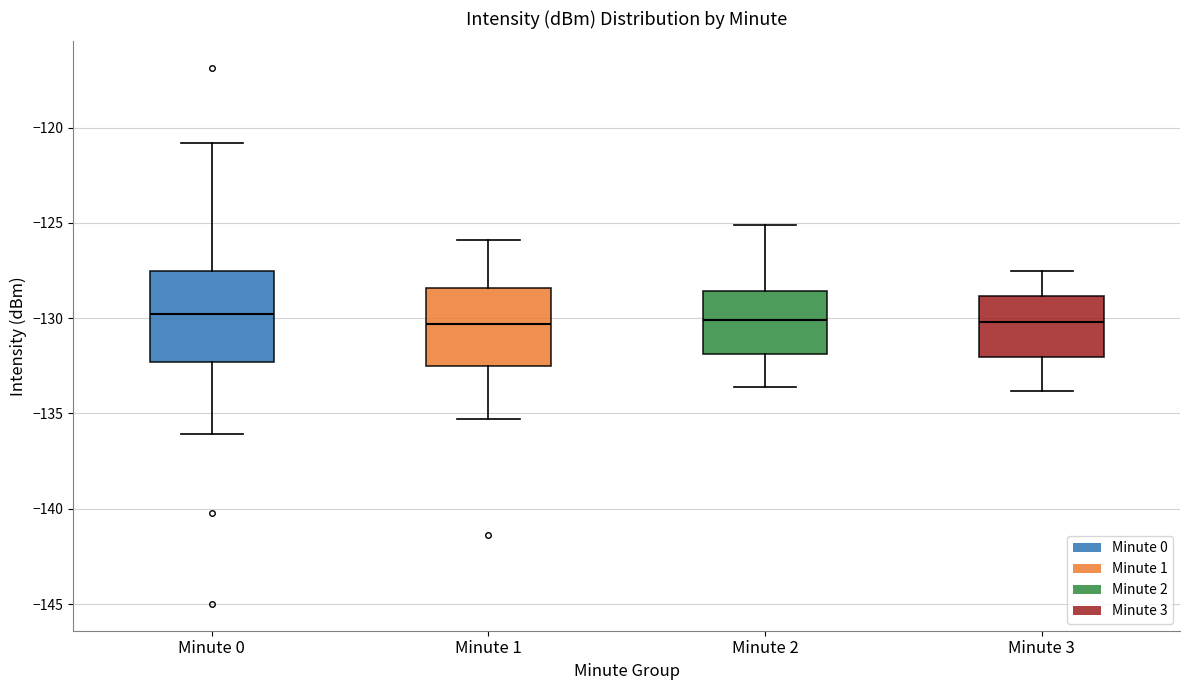

Reading left to right, transcribe this box plot: for each box, give where its median line is, the range the box spans, and where its two whiskers end, as read against the y-axis. The values are not printed on the chart, so give them approximately, as read against the axis.

Minute 0: median -130.0, box -132.5 to -127.5, whiskers -136.0 to -121.0
Minute 1: median -130.5, box -132.5 to -128.5, whiskers -135.5 to -126.0
Minute 2: median -130.0, box -132.0 to -128.5, whiskers -133.5 to -125.0
Minute 3: median -130.0, box -132.0 to -129.0, whiskers -134.0 to -127.5